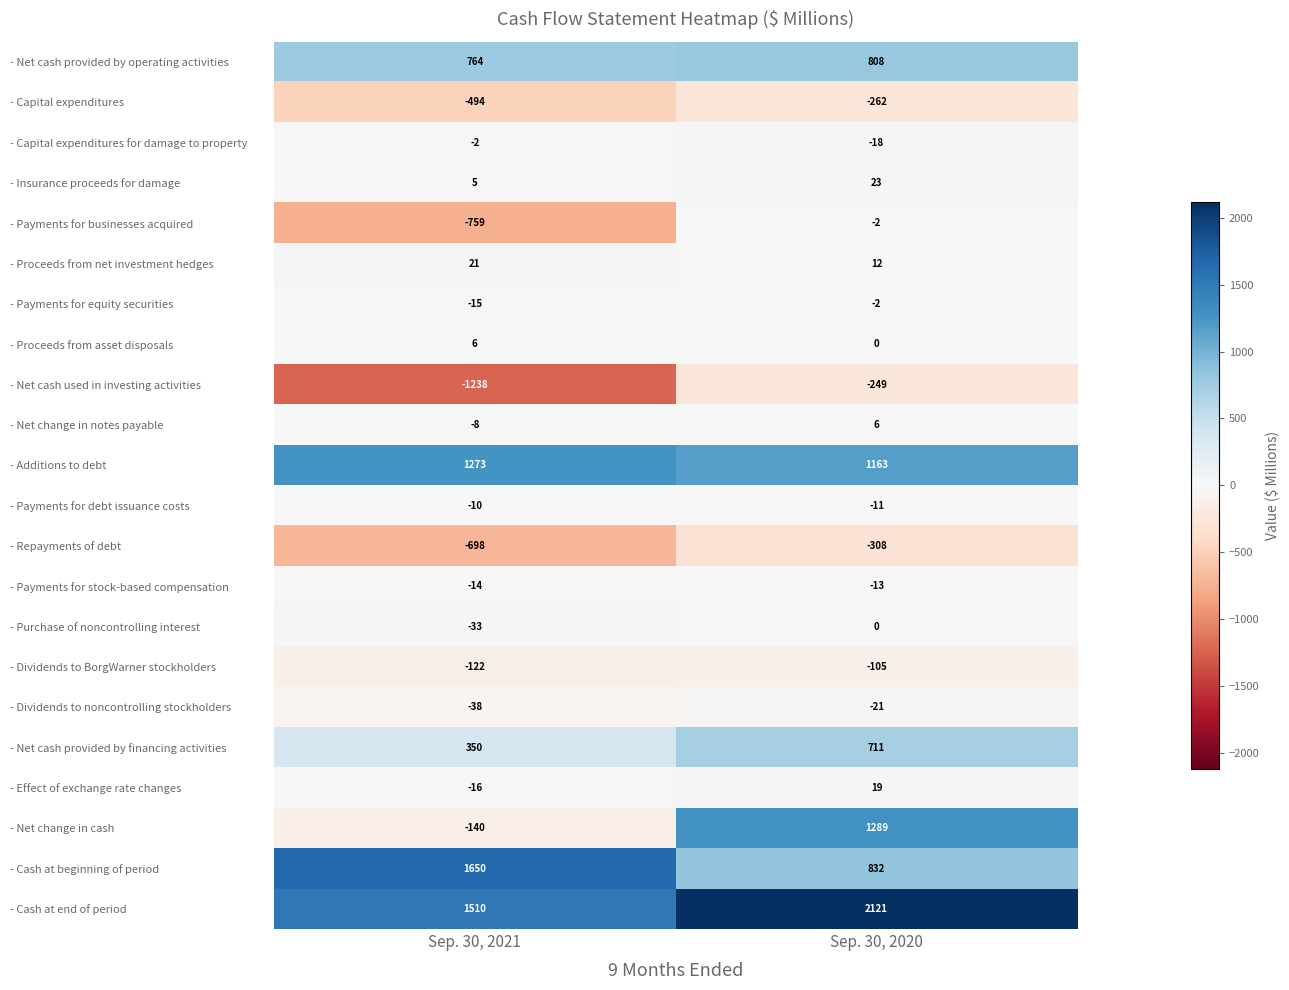

What is the difference between the - Additions to debt values at Sep. 30, 2020 and Sep. 30, 2021?

110